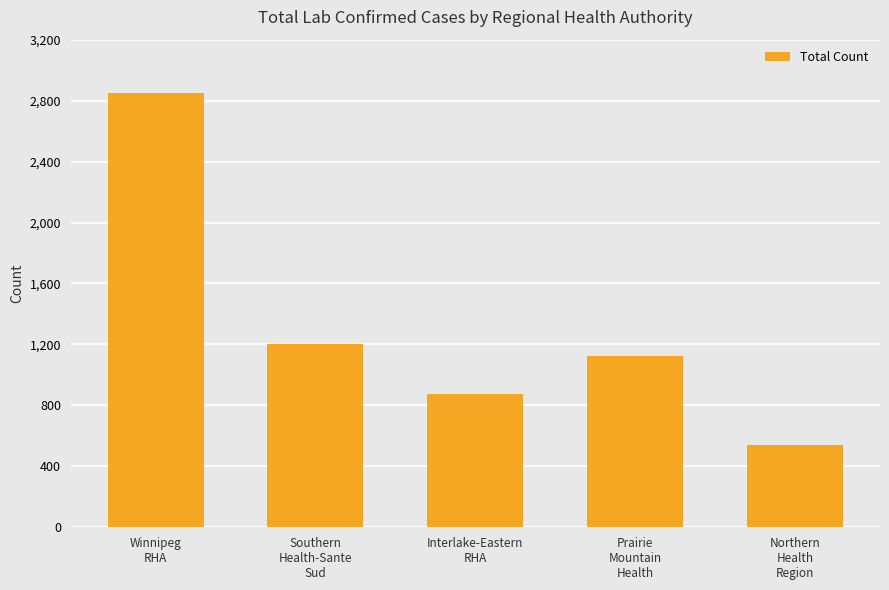

What is the label of the 1st bar from the left?

Winnipeg
RHA